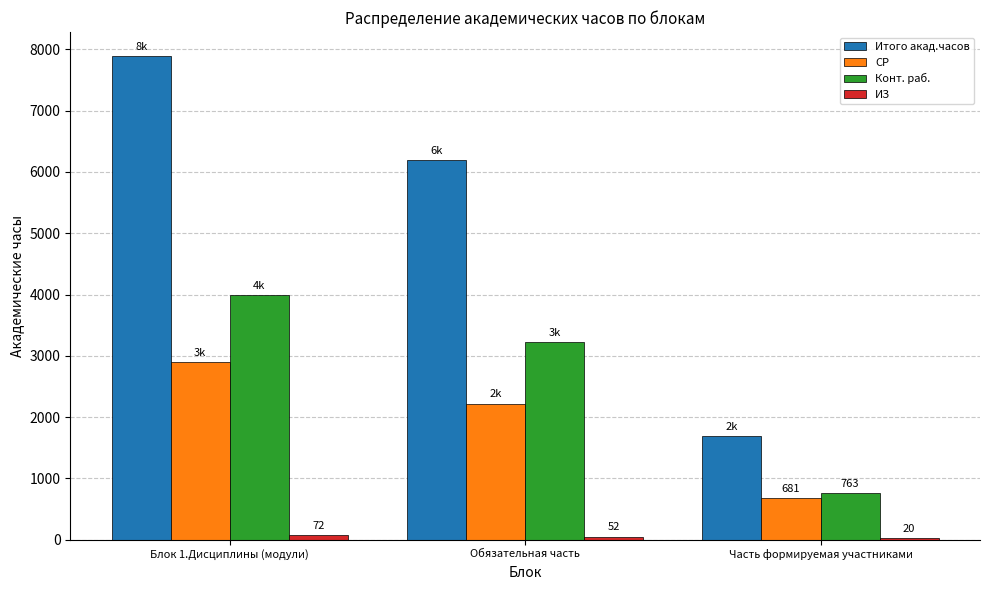

Where is Конт. раб. nearest to the value 2374?

Обязательная часть